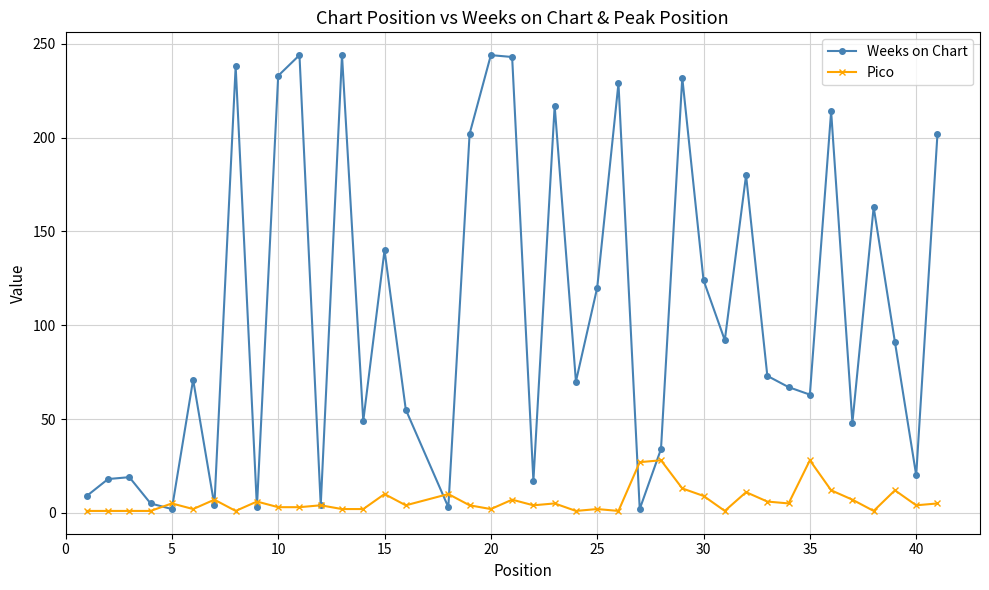

List the series in order of their overall mean, lowest first.

Pico, Weeks on Chart